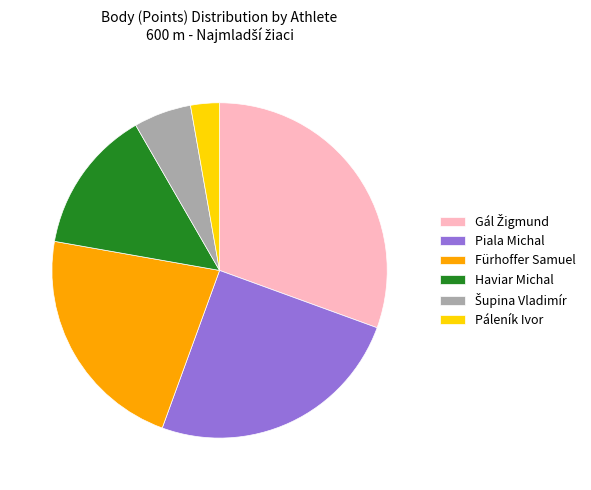

Is Páleník Ivor the majority of the pie?

No